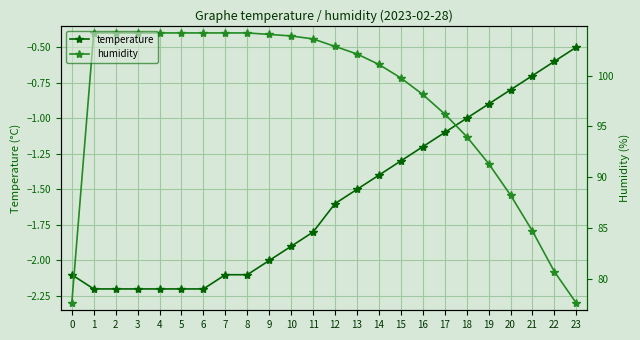

Which series changed the most between 7 and 21?

temperature